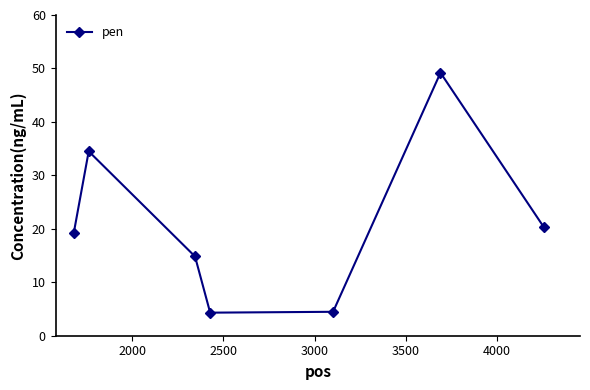

True or false: the data has more than 1 interior local peaks.

True